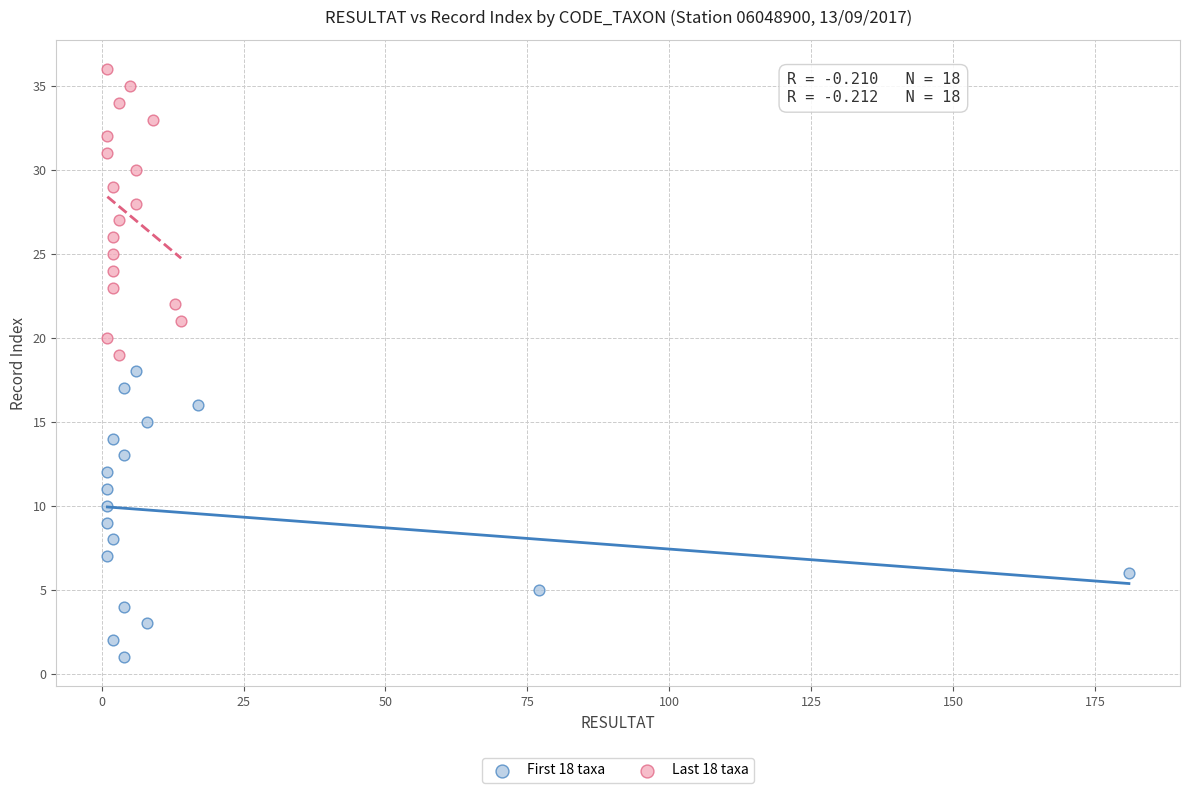

Which series reaches the maximum Y coordinate?

Last 18 taxa